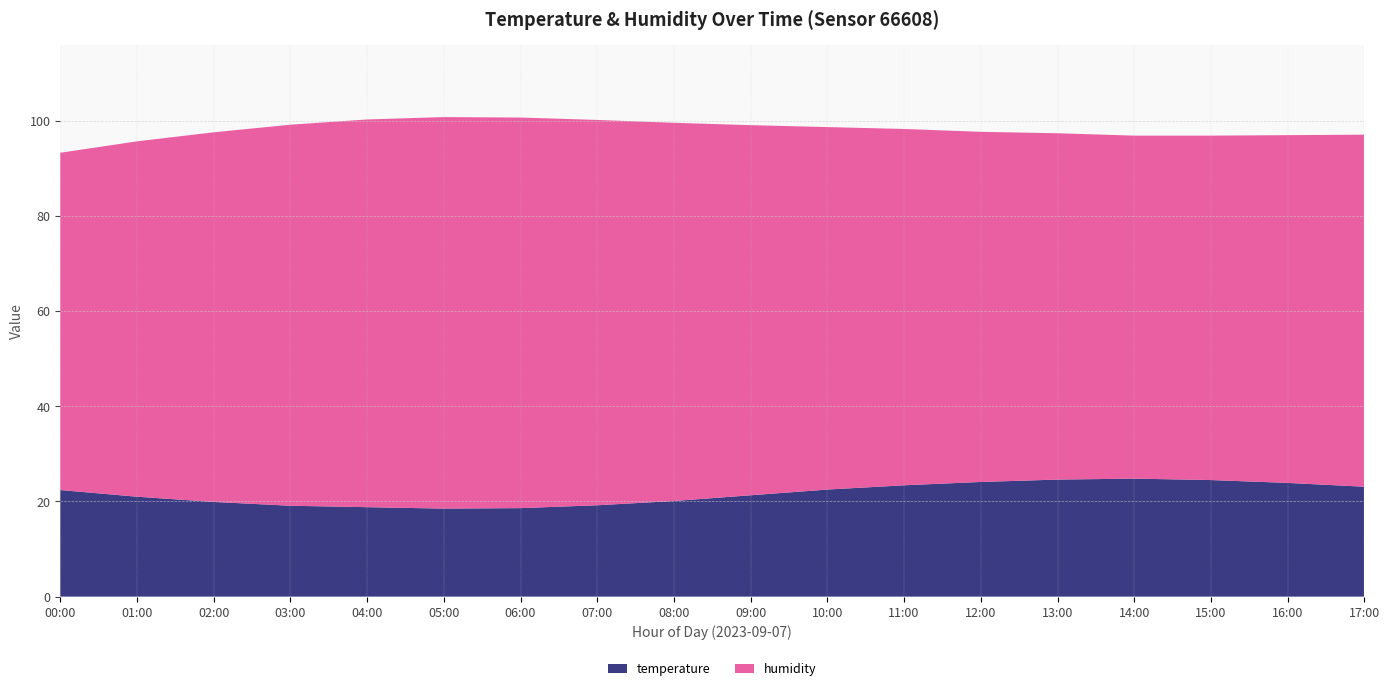

Reading left to right, transcribe all the data shown in this chart.

temperature: 22.4	21.0	19.9	19.1	18.8	18.5	18.6	19.2	20.1	21.3	22.5	23.4	24.1	24.6	24.8	24.5	23.9	23.1
humidity: 70.9	74.7	77.7	80.1	81.5	82.3	82.1	81.0	79.5	77.8	76.2	74.9	73.6	72.8	72.1	72.4	73.1	74.0